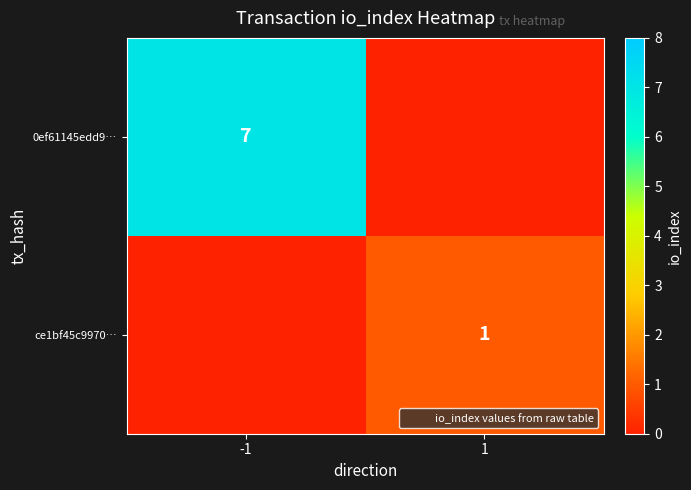

What is the difference between the highest and lowest values at -1?

7